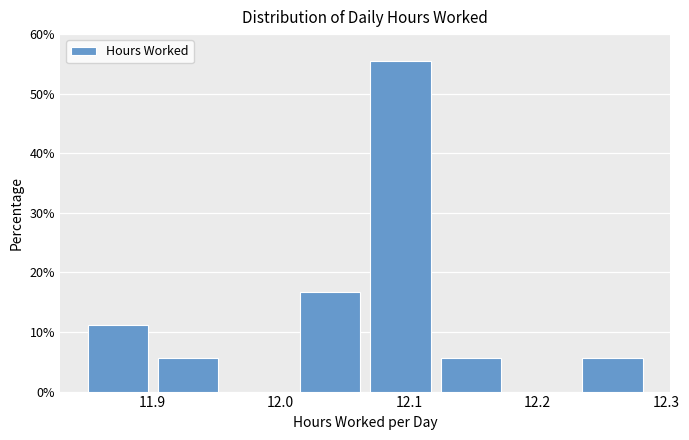

What is the height of the bar covering 12.235 to 12.290 on the x-axis? Neither the bar edges nor the heights are printed on the chart, so give them approximately, as read against the axes.

6